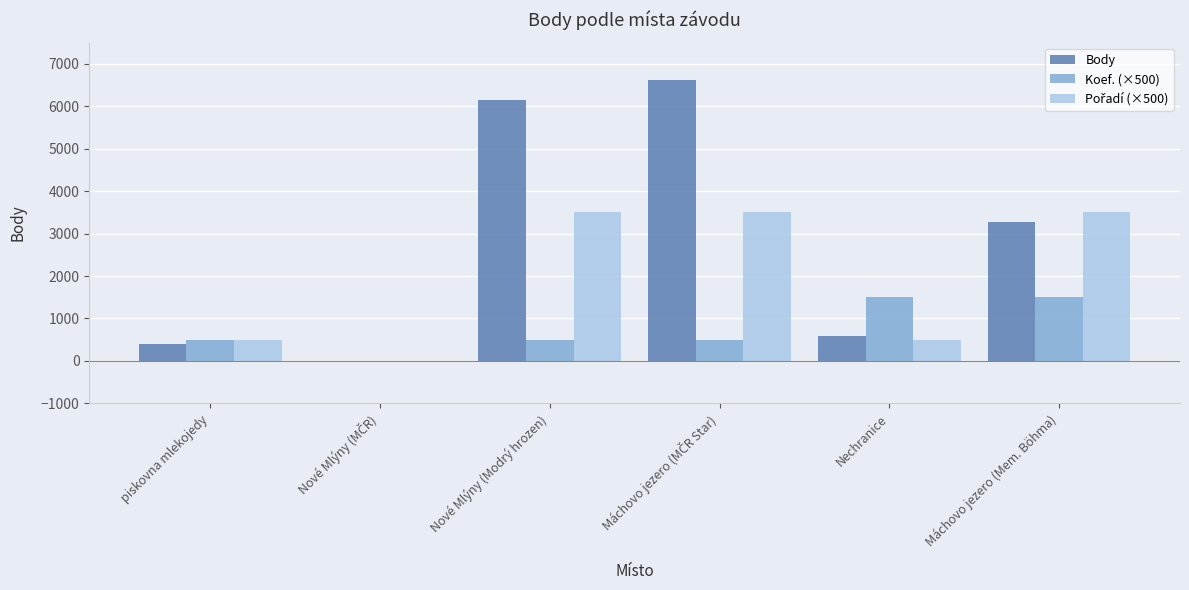

Which series changed the most between piskovna mlekojedy and Nechranice?

Koef. (×500)